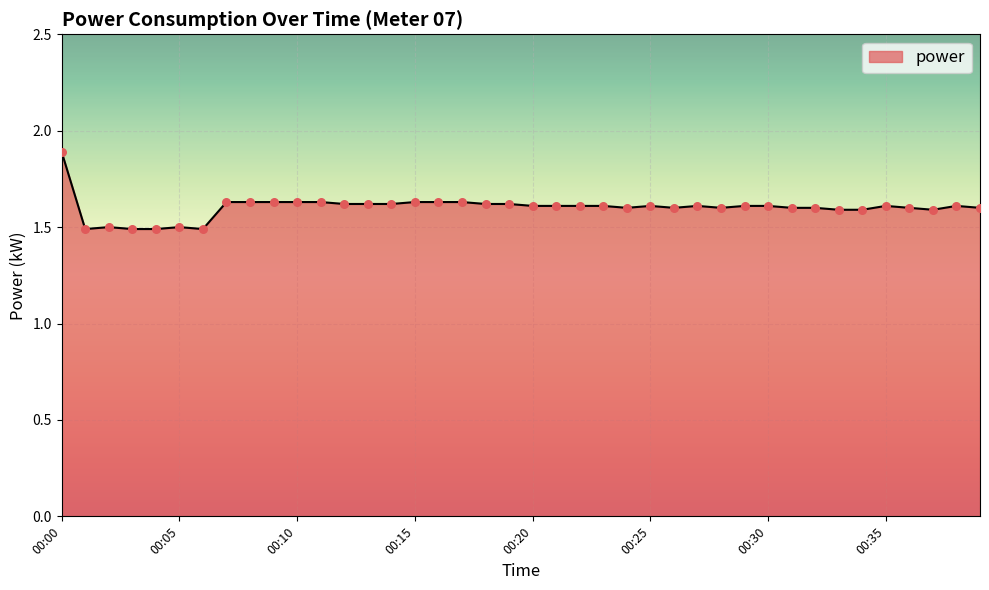

What is the maximum value shown in the chart?

1.9